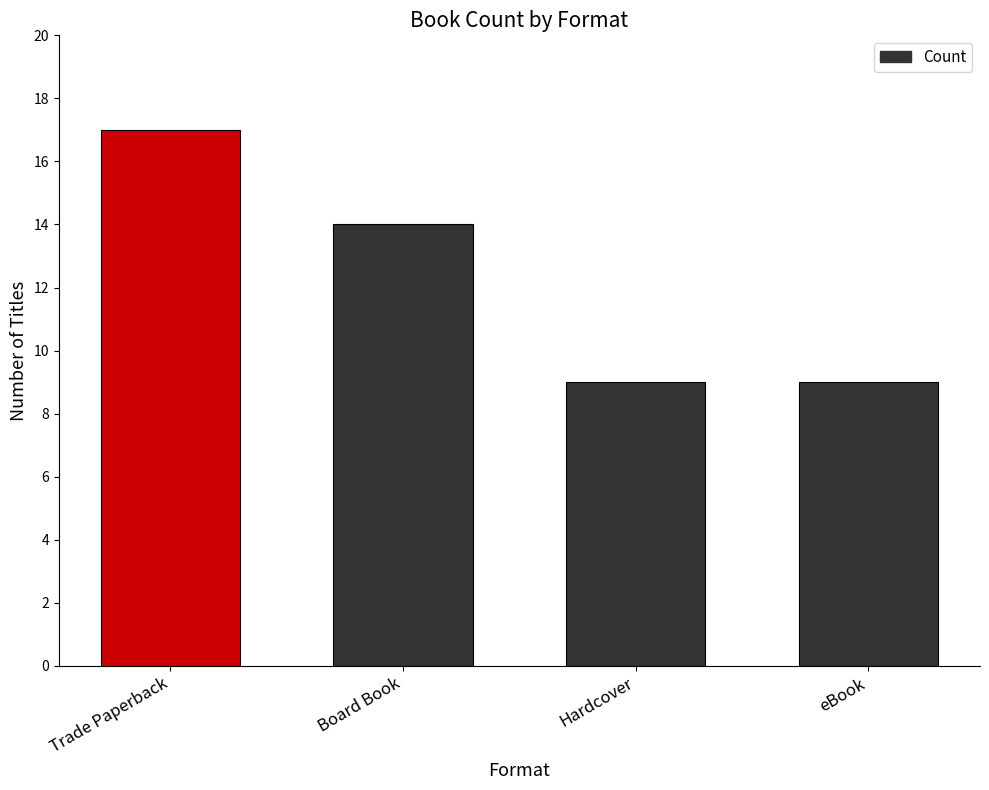

The value at Hardcover is 2. True or false?

False